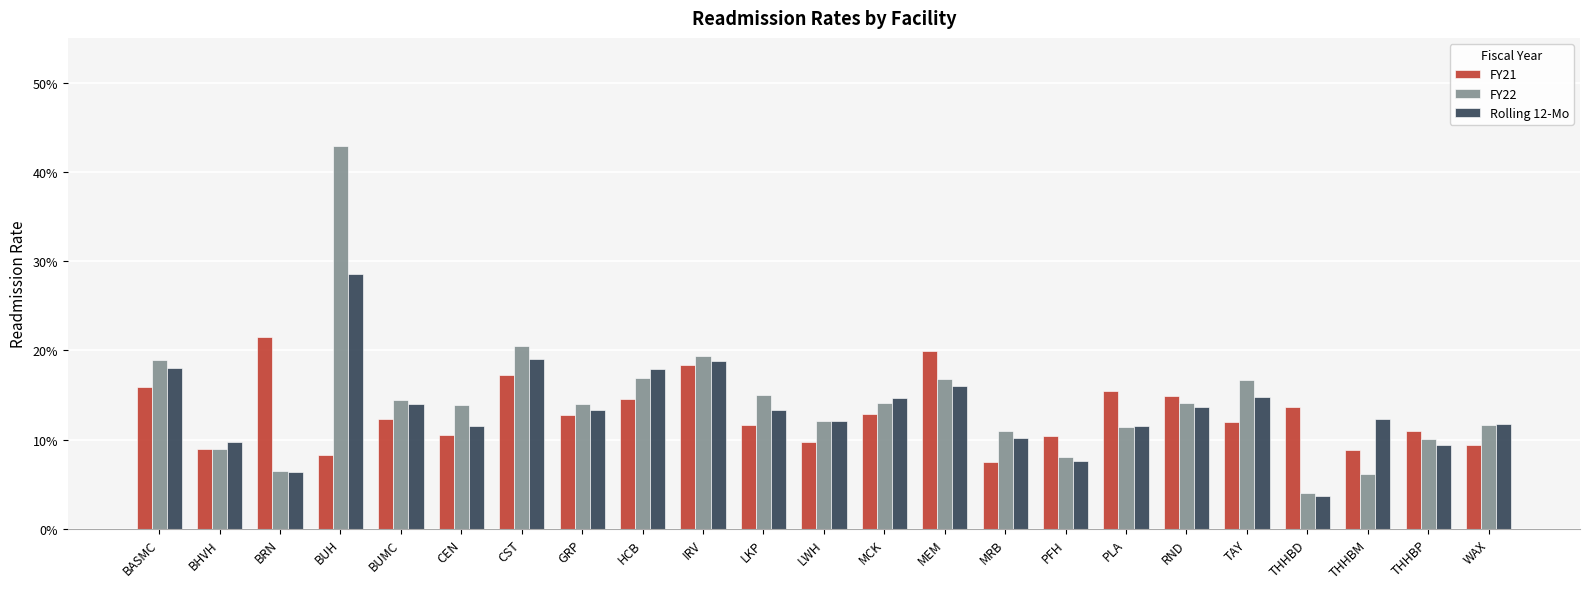

At which label does FY21 reach its peak?

BRN